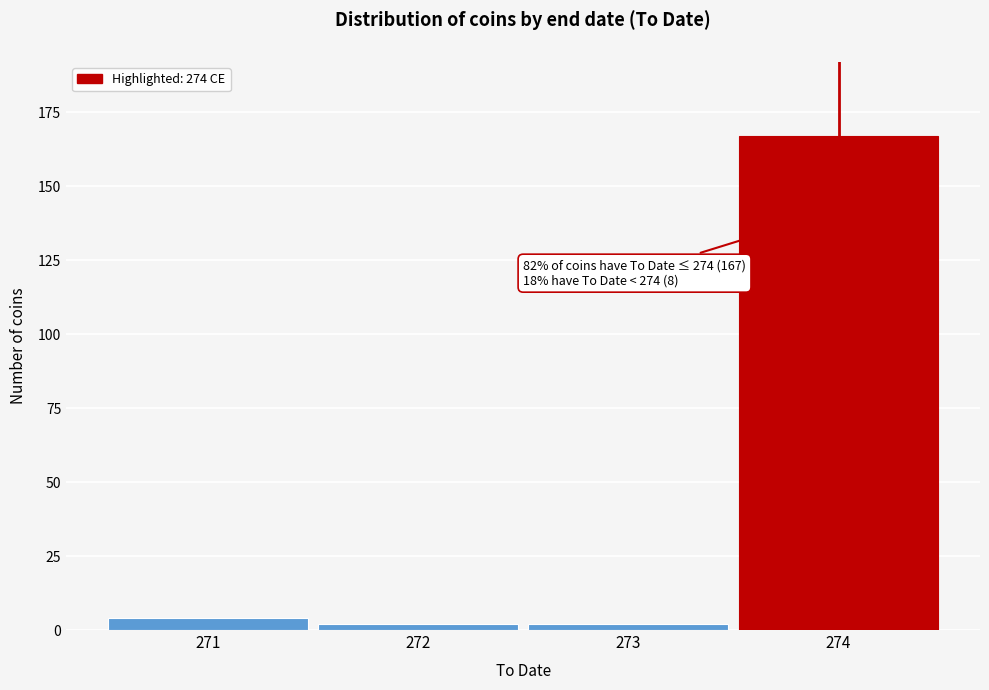

Reading left to right, extract all data points from this chart.

271=4	272=2	273=2	274=167